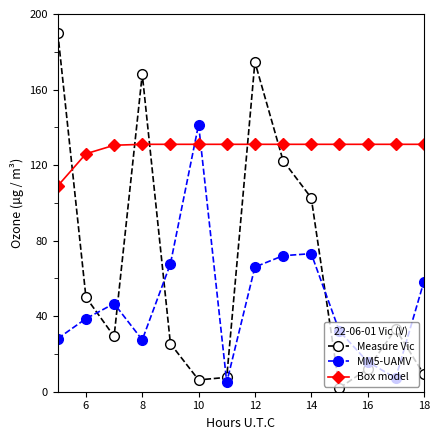

Does the chart display data point markers on the line(s)?

Yes